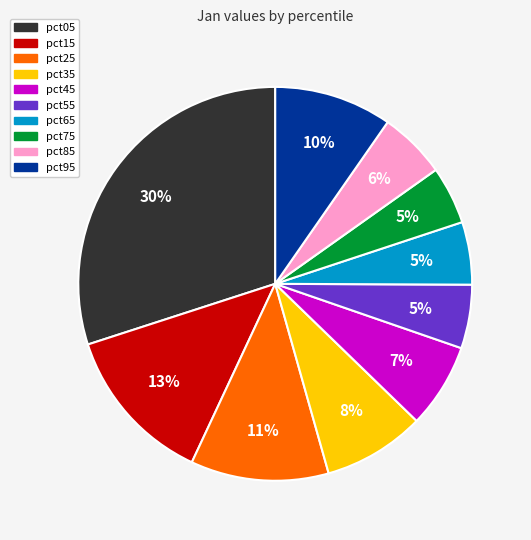

Which slice is the largest?

pct05